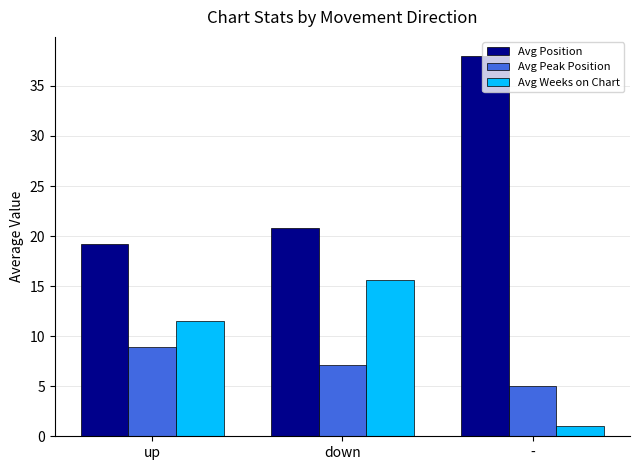

What position from the left is up?

1